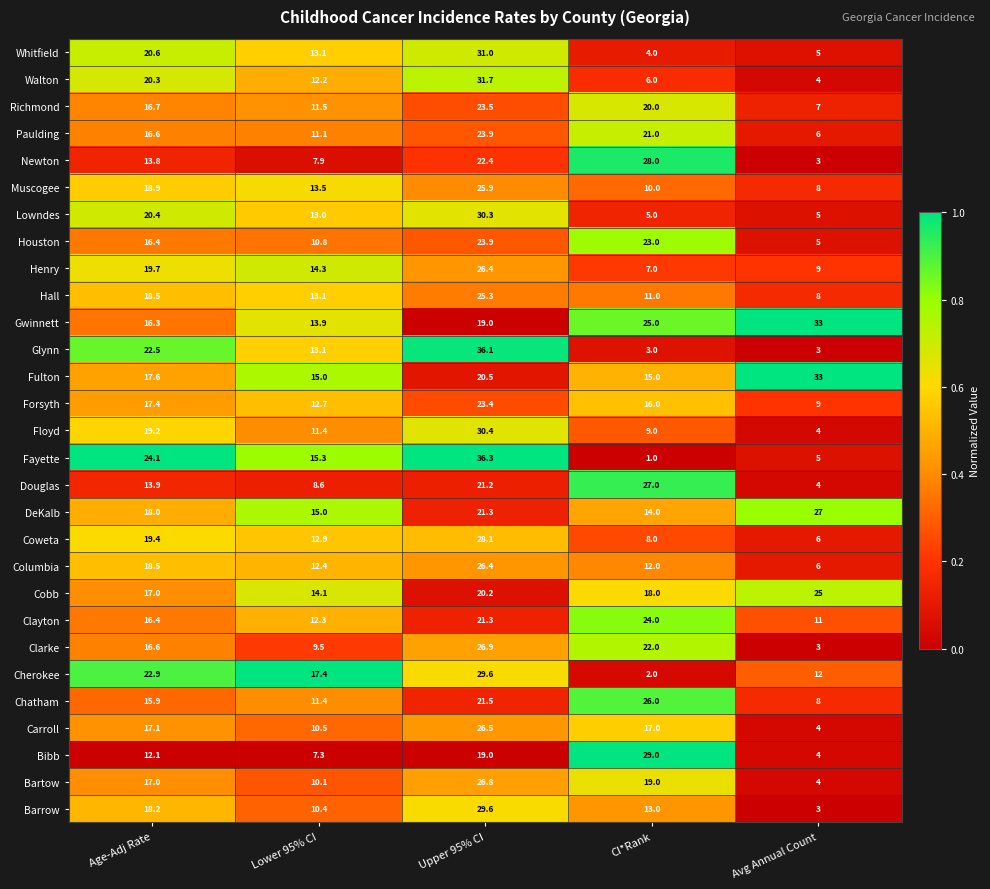

Rank the categories by Barrow value from lowest to highest.

Avg Annual Count, Lower 95% CI, CI*Rank, Age-Adj Rate, Upper 95% CI